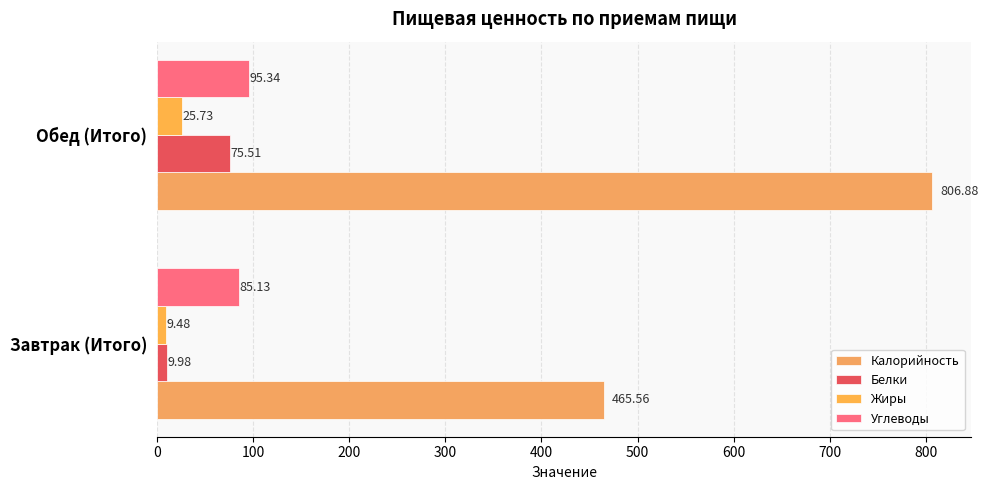

How many distinct data groups are displayed?

4